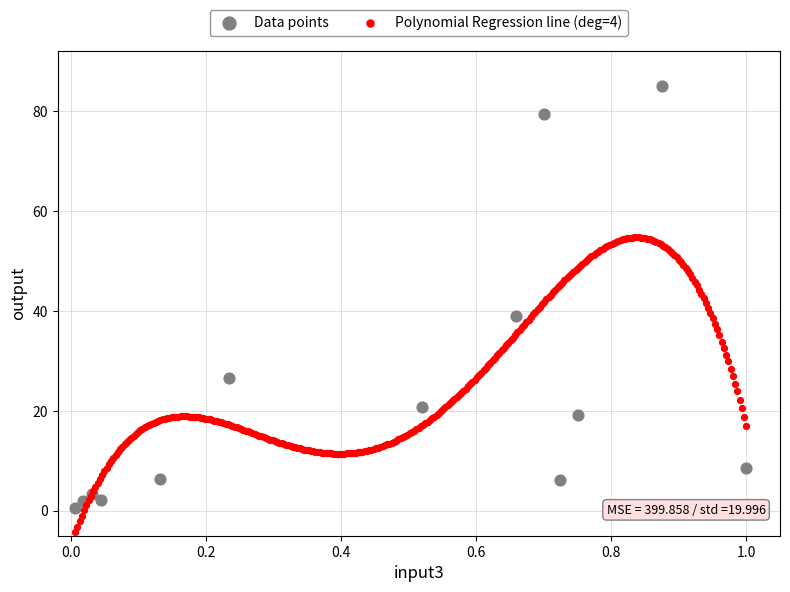

Which series contains the lowest Y value?

Polynomial Regression line (deg=4)